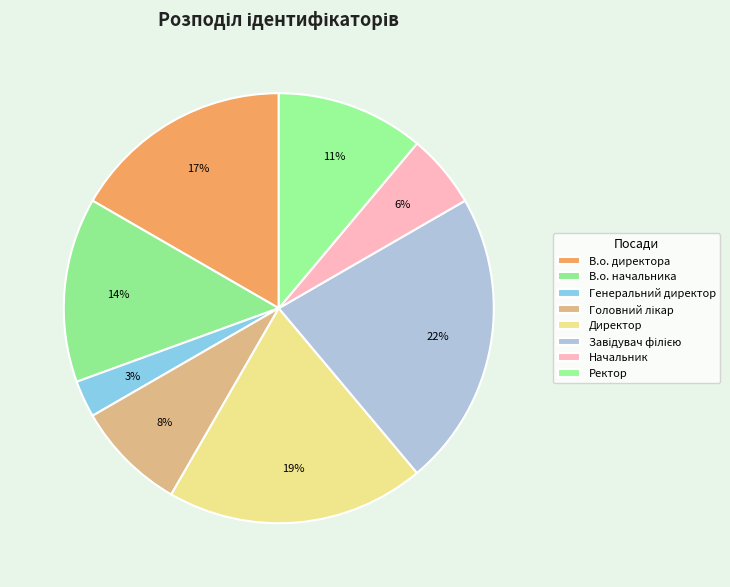

What percentage is NOT represented by В.о. директора?

83.3%